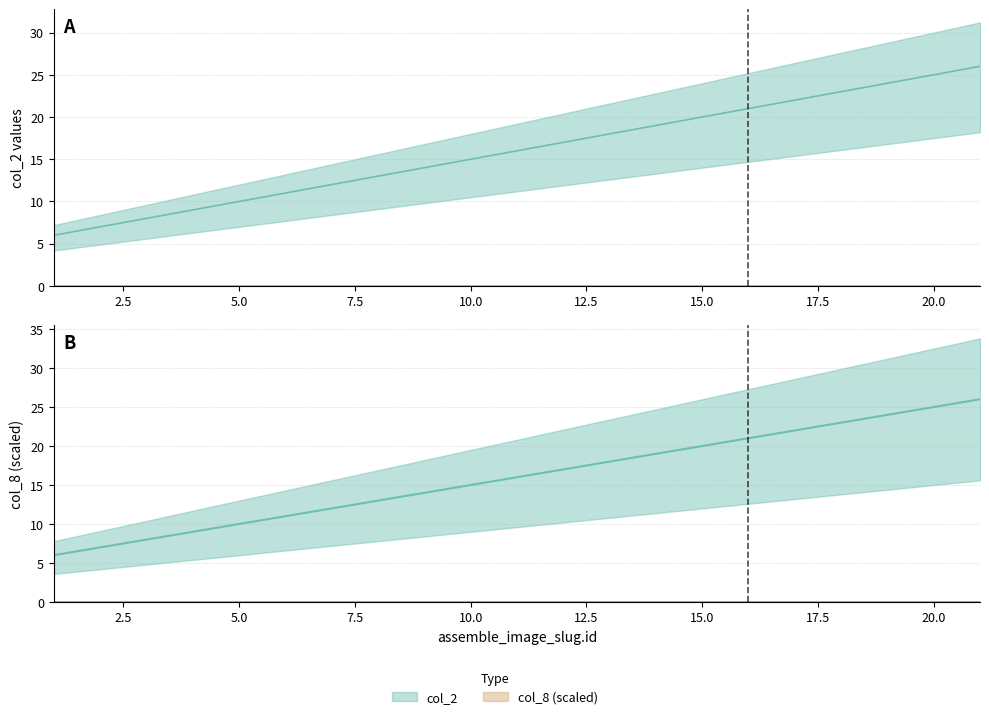

Rank the categories by value from lowest to highest.

1, 3, 4, 5, 6, 7, 8, 9, 10, 11, 12, 13, 14, 15, 16, 17, 18, 19, 20, 21